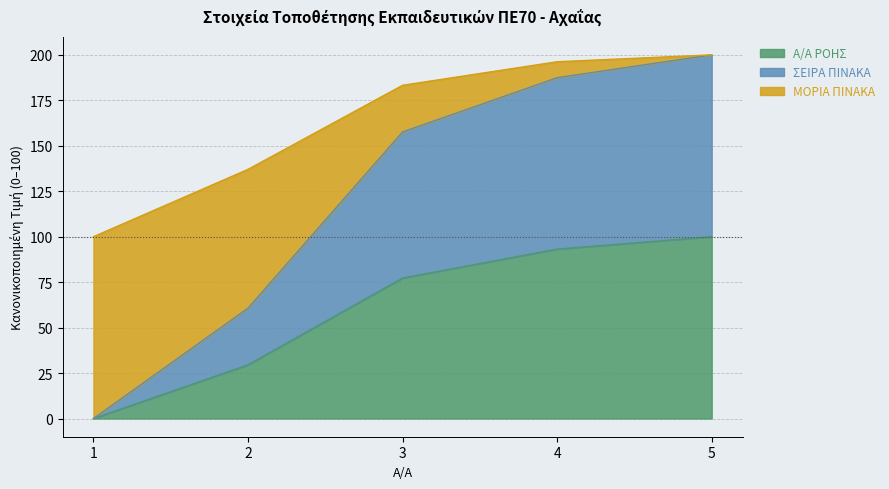

How many values in the ΣΕΙΡΑ ΠΙΝΑΚΑ series exceed 157?

3